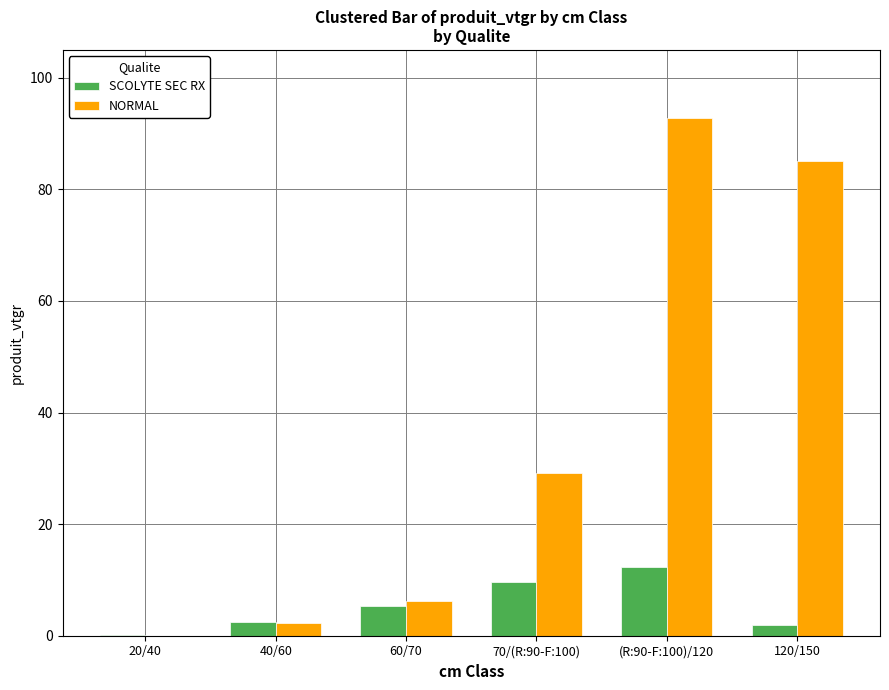

At which category is the sum across all series the highest?

(R:90-F:100)/120